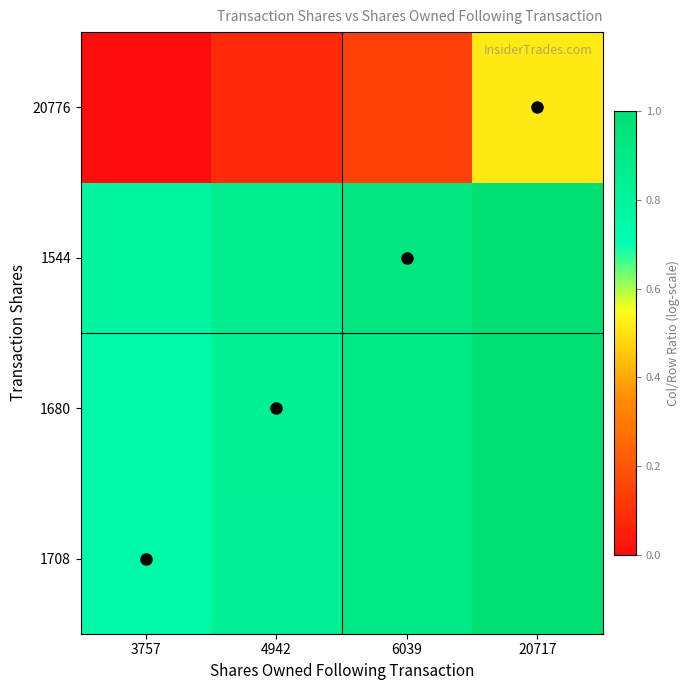

At which category is the sum across all series the highest?

20717